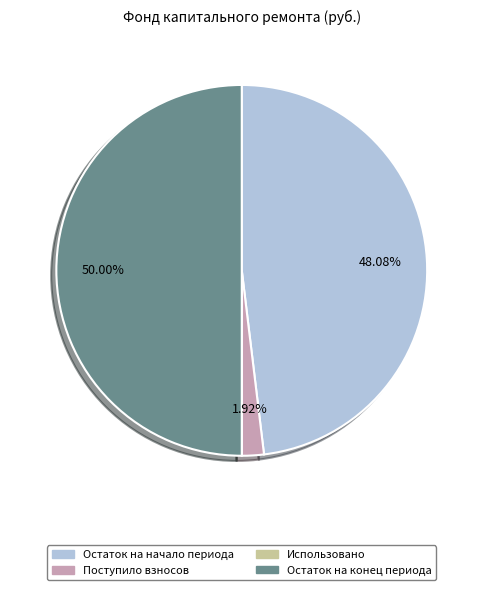

Combined, do Поступило взносов and Остаток на конец периода account for over 50%?

Yes